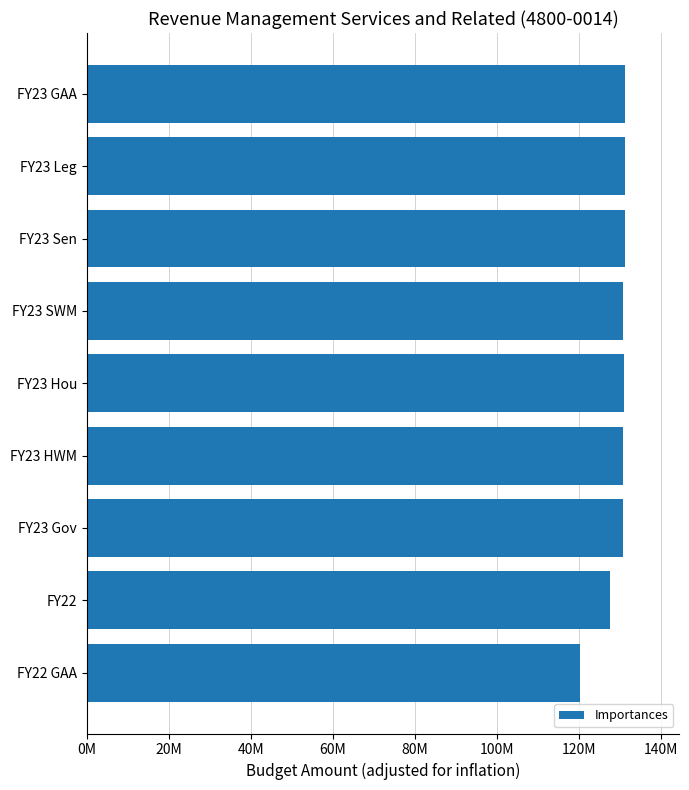

Are the bars horizontal?

Yes